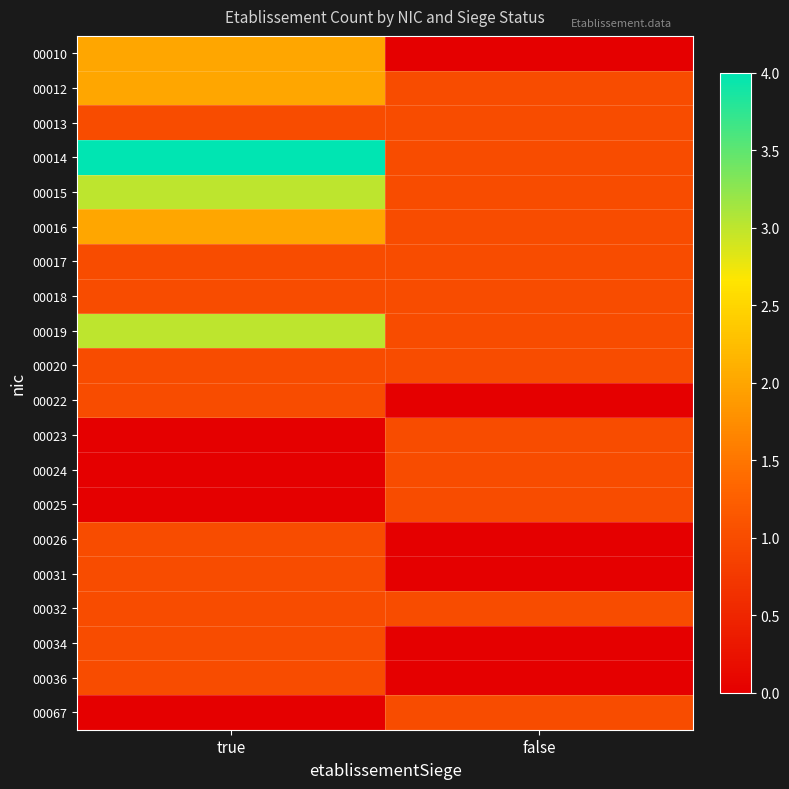

What is the difference between the highest and lowest values at true?

4